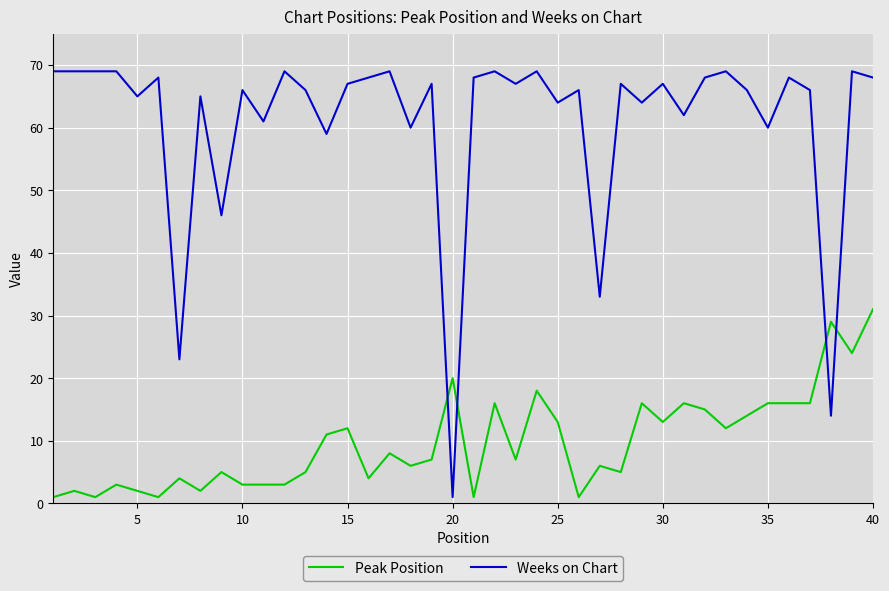

Does the chart display data point markers on the line(s)?

No